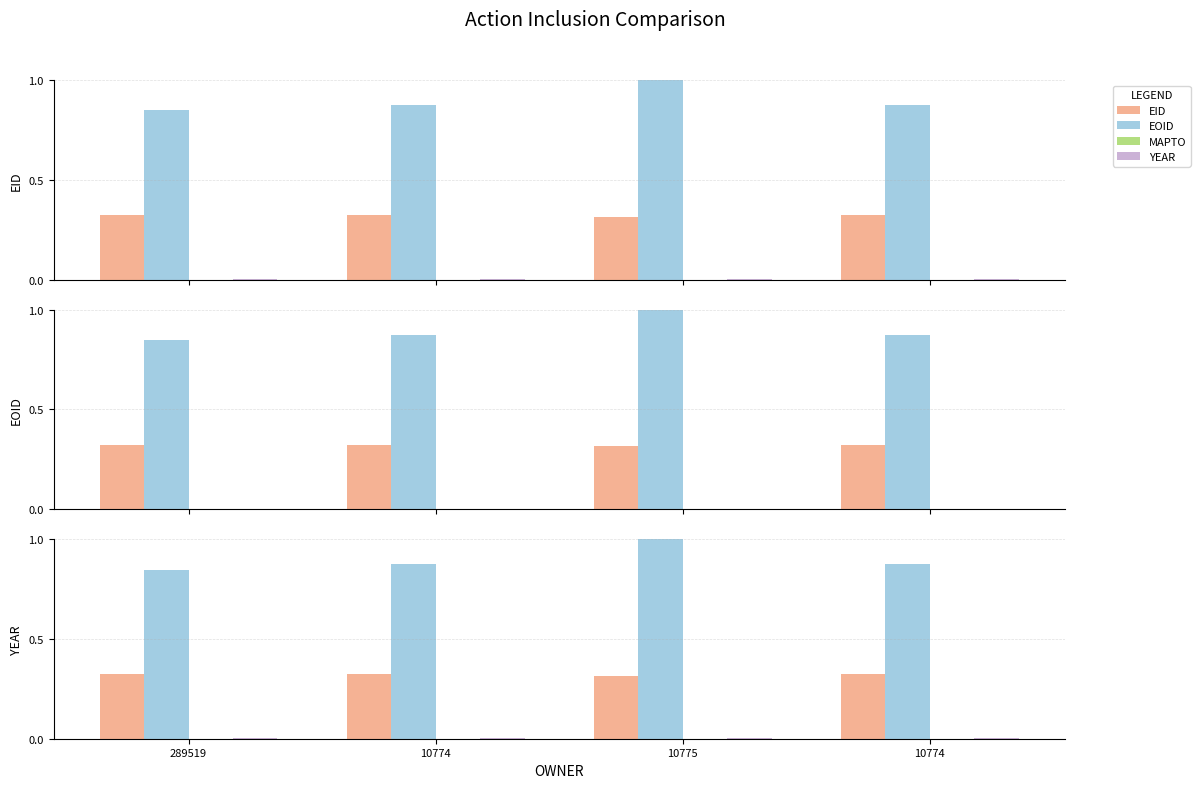

List the series in order of their peak value, lowest first.

MAPTO, YEAR, EID, EOID